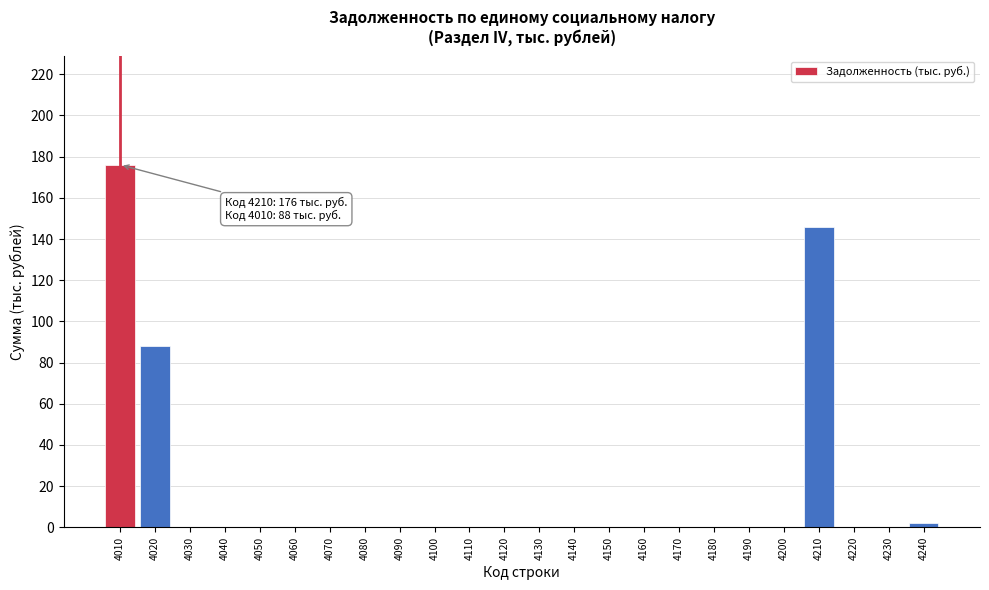

Reading left to right, list all the values displayed in this chart.

4010=176	4020=88	4030=0	4040=0	4050=0	4060=0	4070=0	4080=0	4090=0	4100=0	4110=0	4120=0	4130=0	4140=0	4150=0	4160=0	4170=0	4180=0	4190=0	4200=0	4210=146	4220=0	4230=0	4240=2